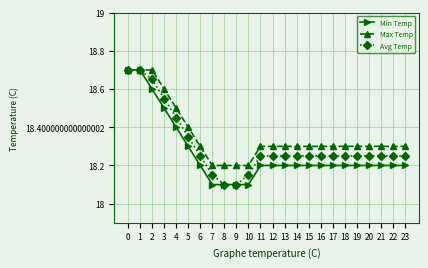

Is it true that Max Temp equals 18.7 at 2?

True